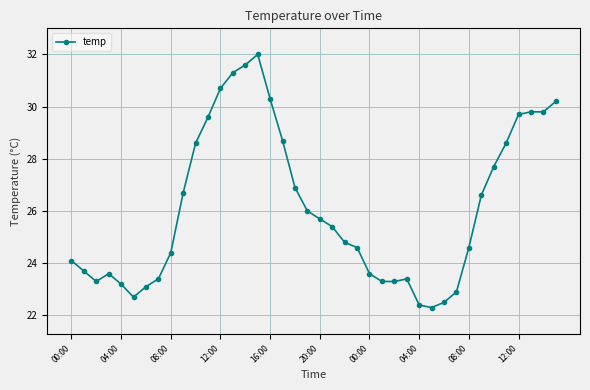

True or false: the data has more than 1 interior local peaks.

True